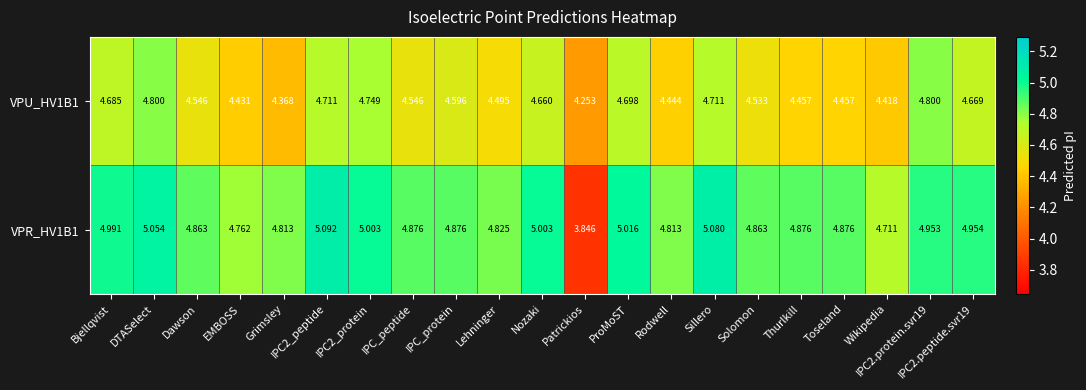

At which category is the sum across all series the highest?

DTASelect